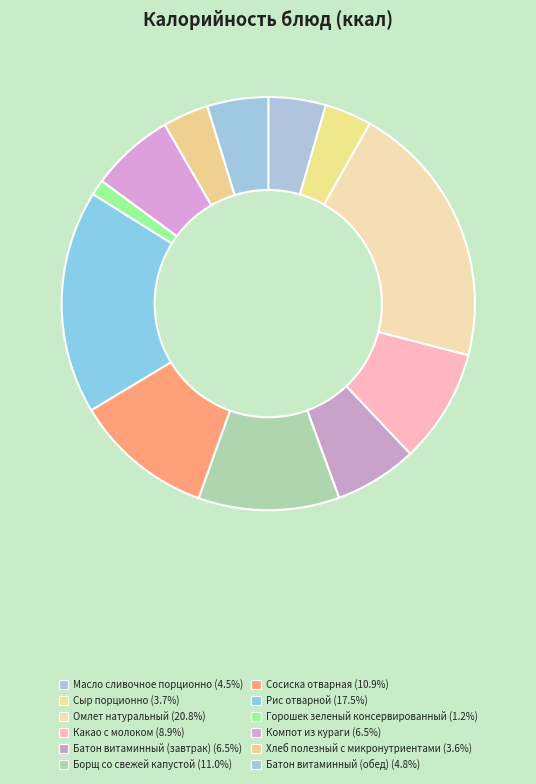

Which slice is the largest?

Омлет натуральный